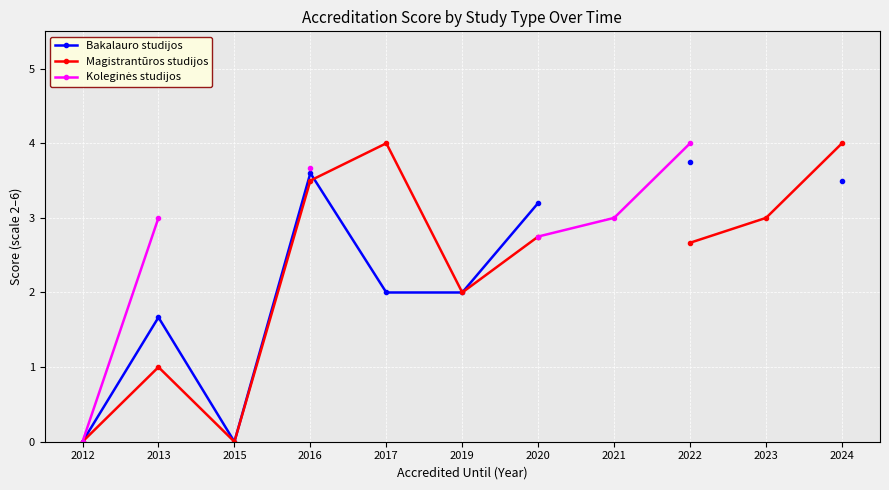

How many data points does each series have?

11